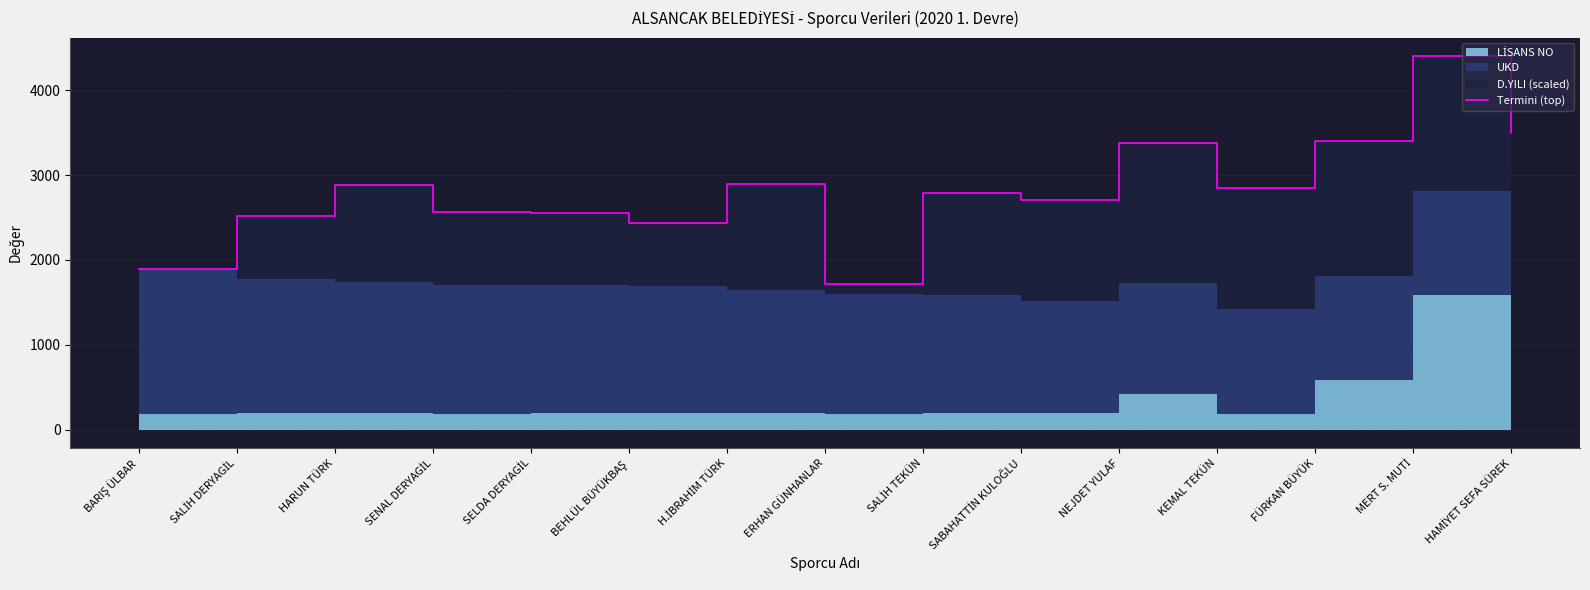

How many lines are shown in the chart?

1